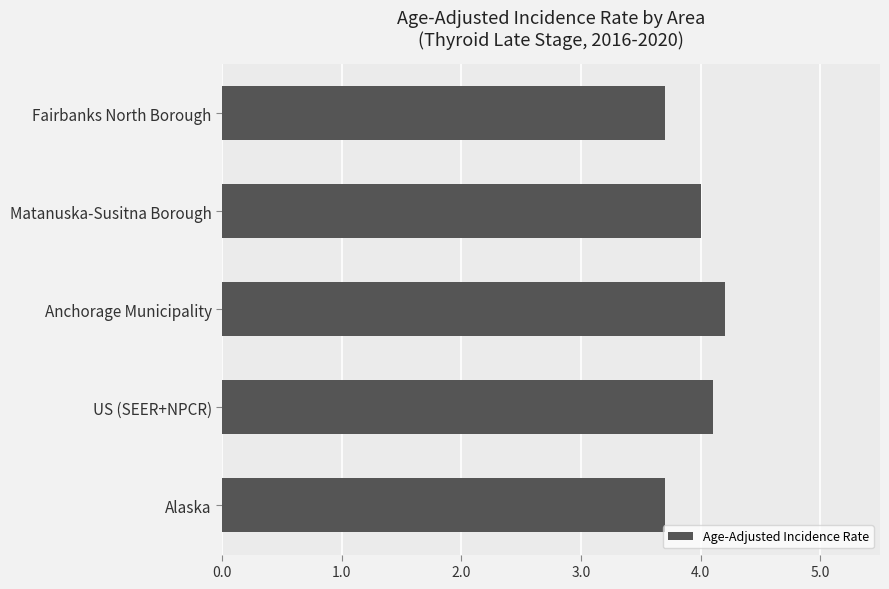

What is the minimum value shown in the chart?

3.7